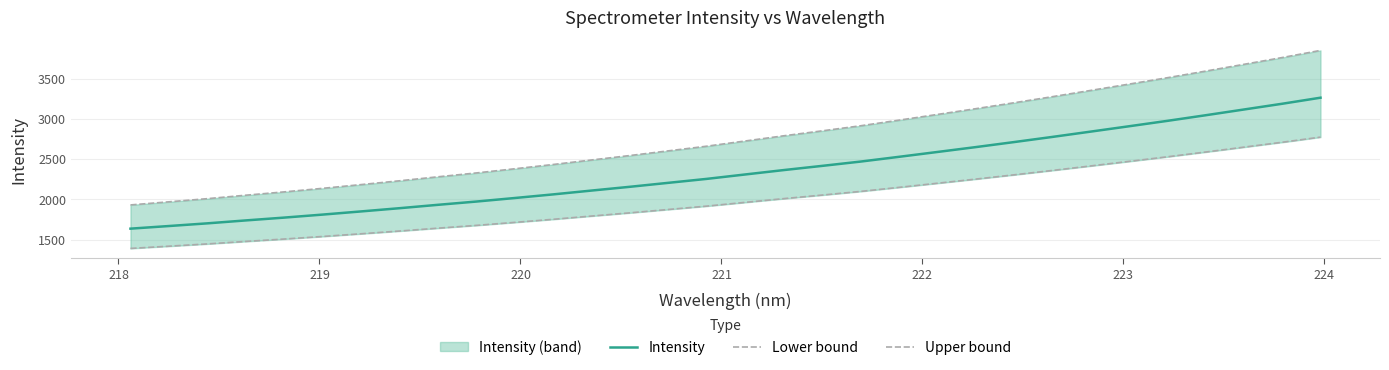

True or false: Intensity has more than 1 points higher than both neighbors.

False